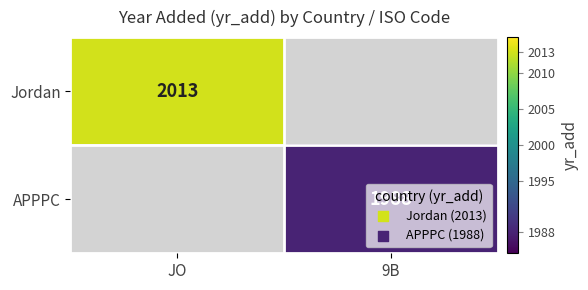

The value of APPPC at 9B is 1988. True or false?

True